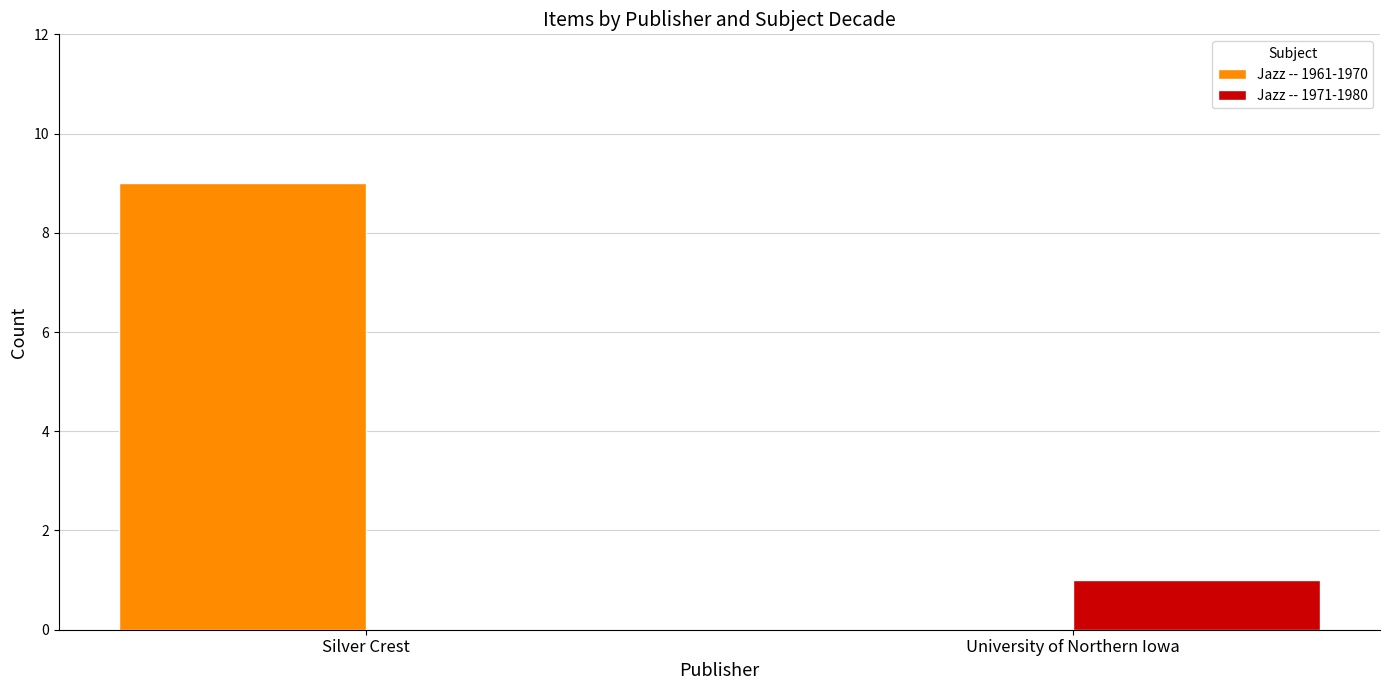

How many values in Jazz -- 1961-1970 are above zero?

1